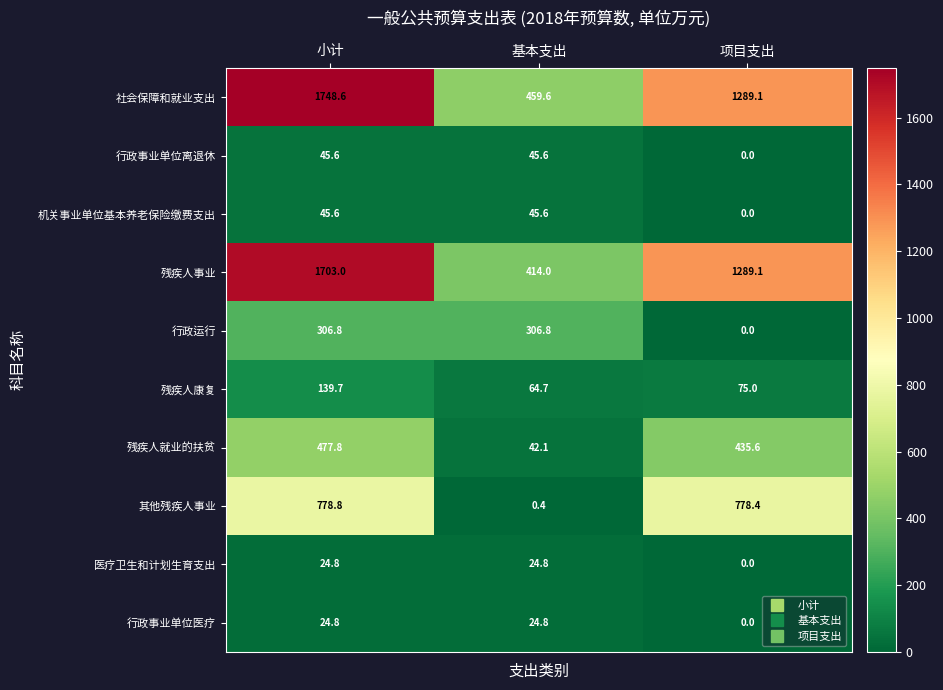

What is the difference between the 残疾人就业的扶贫 values at 项目支出 and 基本支出?

393.5